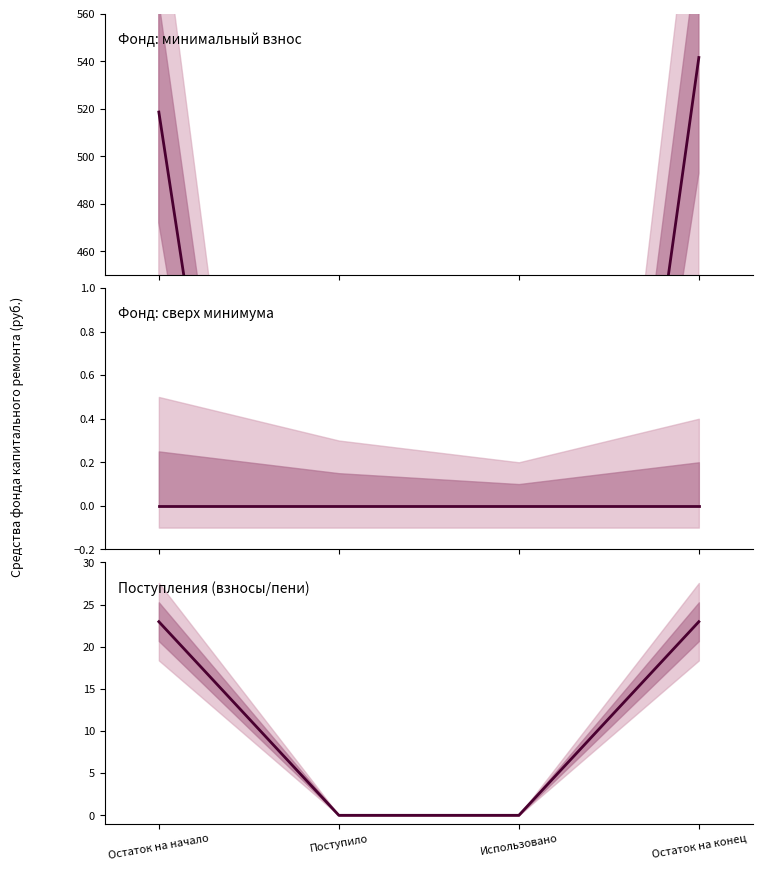

At which category does the chart reach its peak across all series?

Остаток на конец